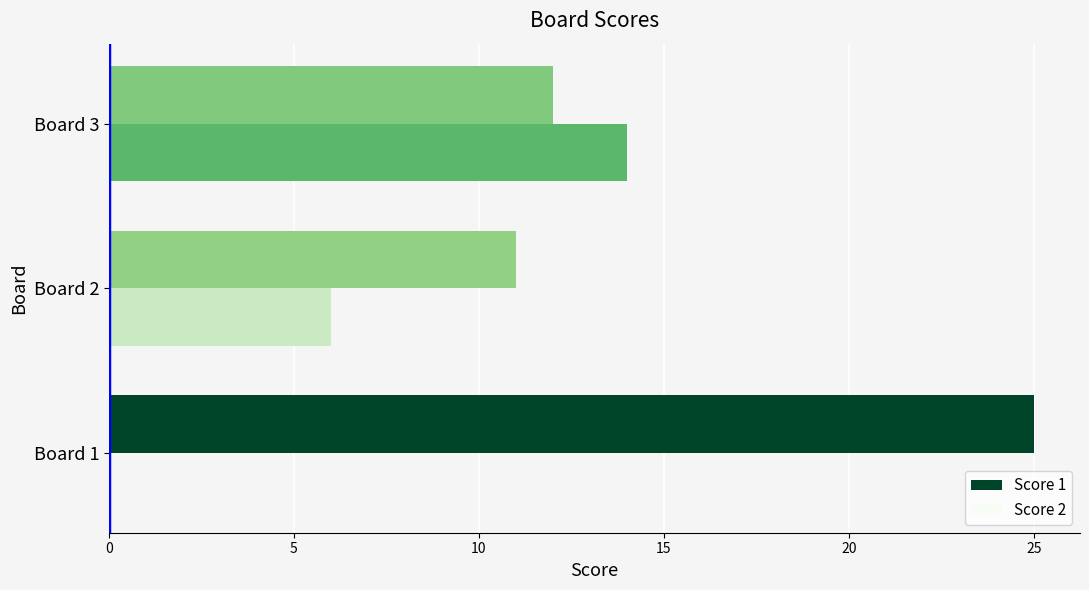

What is the total value across all series at Board 2?

17